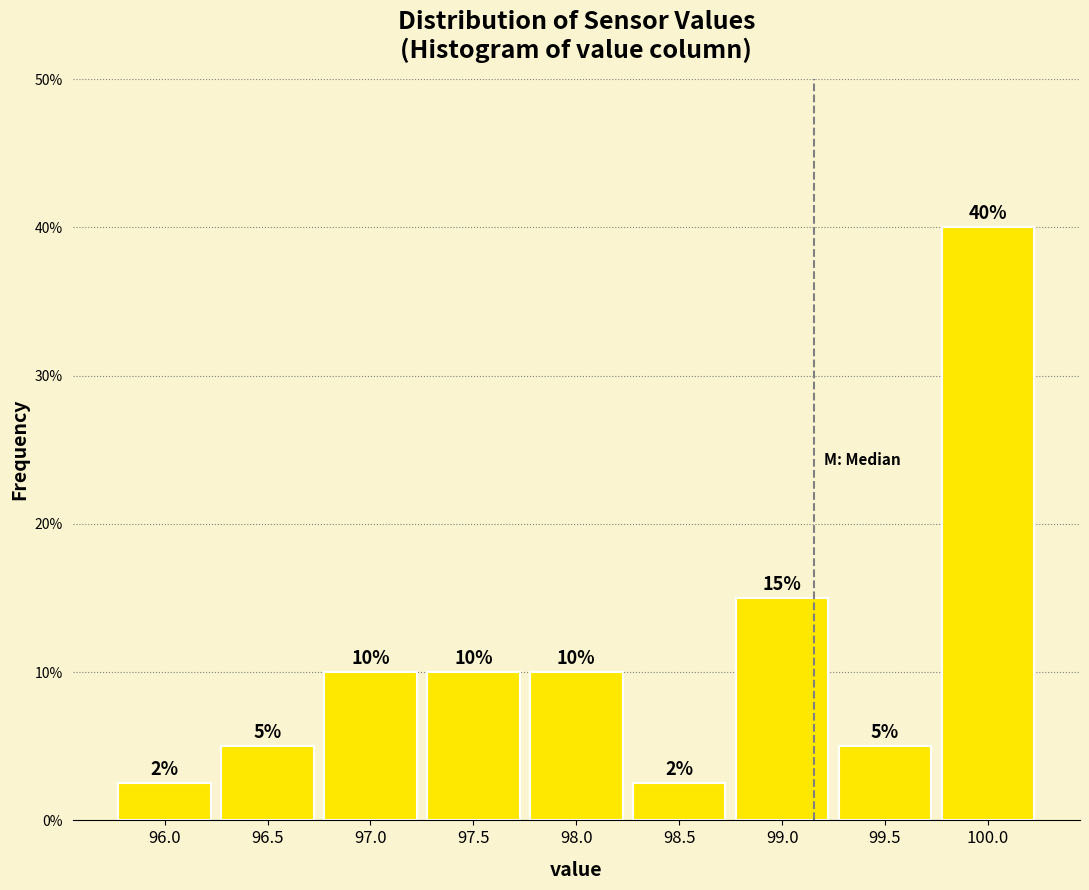

What is the sum of the values at 100.0 and 99.0?

55.0